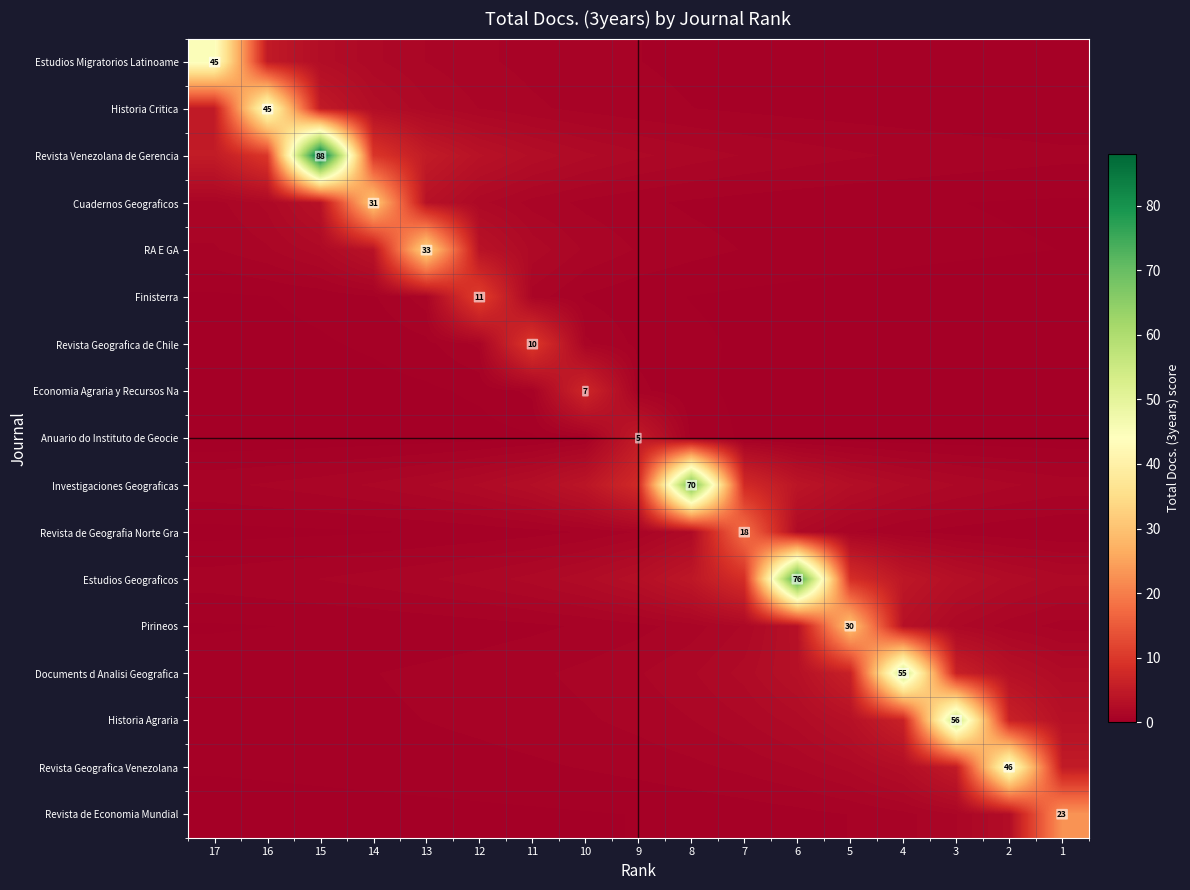

Which series has the largest total across all categories?

Revista Venezolana de Gerencia